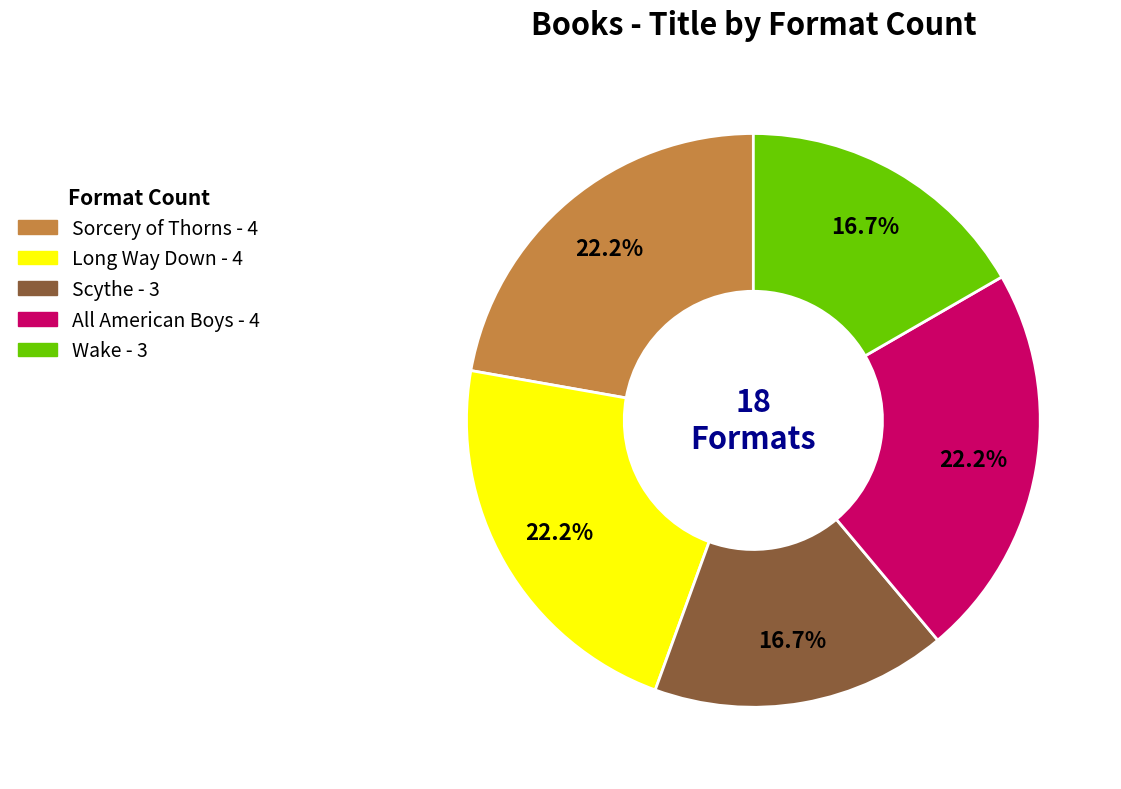

To the nearest percent, what is the average slice percentage?

20%